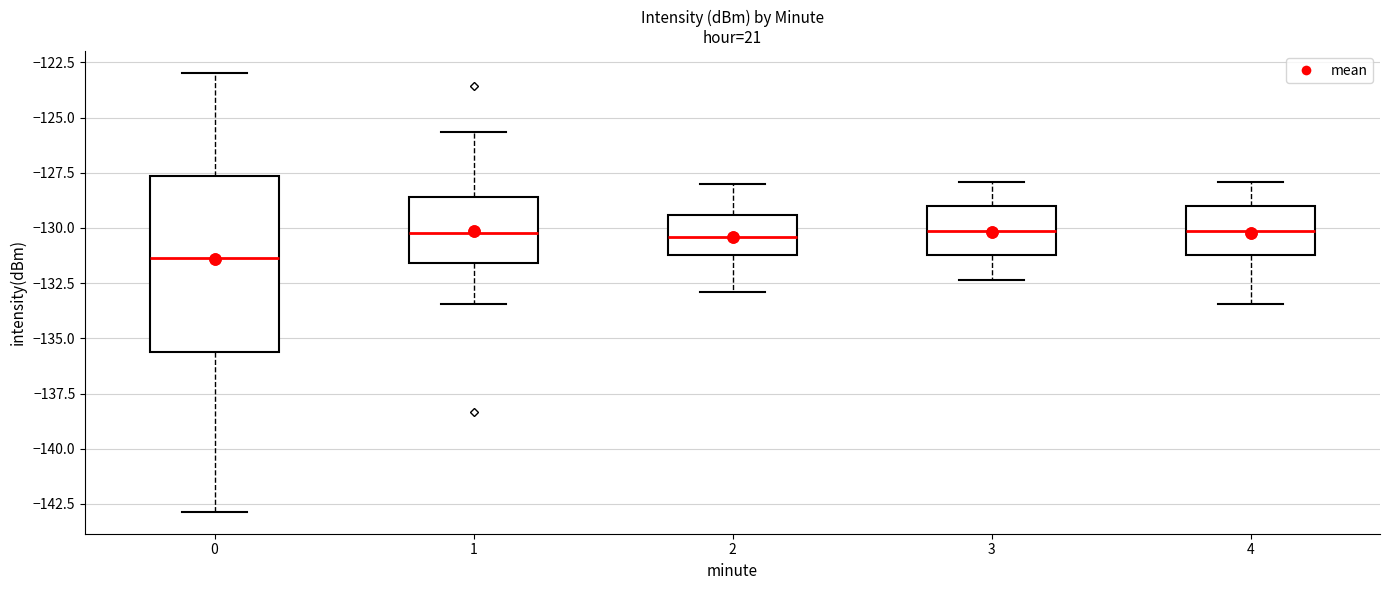

Which box's median line is the lowest?

0